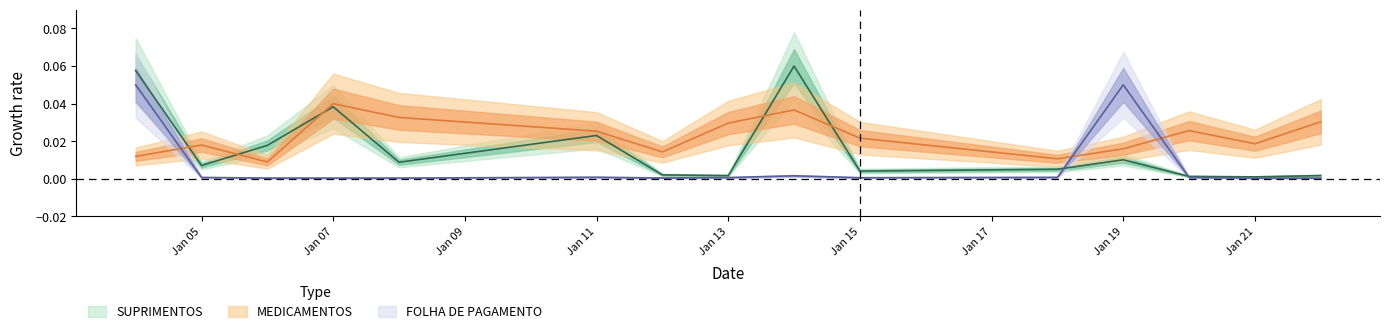

At which label does FOLHA DE PAGAMENTO reach its peak?

2021-01-04